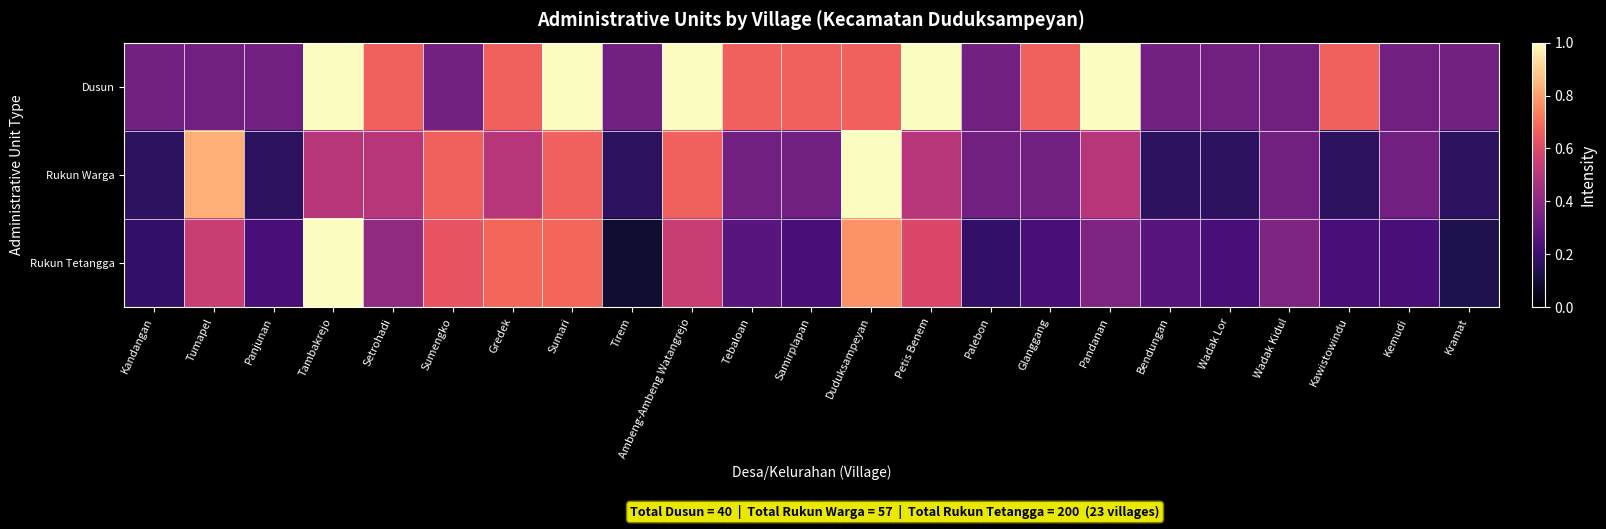

Reading left to right, transcribe all the data shown in this chart.

Dusun: Kandangan=0.3	Tumapel=0.3	Panjunan=0.3	Tambakrejo=1.0	Setrohadi=0.7	Sumengko=0.3	Gredek=0.7	Sumari=1.0	Tirem=0.3	Ambeng-Ambeng Watangrejo=1.0	Tebaloan=0.7	Samirplapan=0.7	Duduksampeyan=0.7	Petis Benem=1.0	Palebon=0.3	Glanggang=0.7	Pandanan=1.0	Bendungan=0.3	Wadak Lor=0.3	Wadak Kidul=0.3	Kawistowindu=0.7	Kemudi=0.3	Kramat=0.3
Rukun Warga: Kandangan=0.2	Tumapel=0.8	Panjunan=0.2	Tambakrejo=0.5	Setrohadi=0.5	Sumengko=0.7	Gredek=0.5	Sumari=0.7	Tirem=0.2	Ambeng-Ambeng Watangrejo=0.7	Tebaloan=0.3	Samirplapan=0.3	Duduksampeyan=1.0	Petis Benem=0.5	Palebon=0.3	Glanggang=0.3	Pandanan=0.5	Bendungan=0.2	Wadak Lor=0.2	Wadak Kidul=0.3	Kawistowindu=0.2	Kemudi=0.3	Kramat=0.2
Rukun Tetangga: Kandangan=0.2	Tumapel=0.5	Panjunan=0.2	Tambakrejo=1.0	Setrohadi=0.4	Sumengko=0.6	Gredek=0.7	Sumari=0.7	Tirem=0.1	Ambeng-Ambeng Watangrejo=0.5	Tebaloan=0.3	Samirplapan=0.2	Duduksampeyan=0.8	Petis Benem=0.6	Palebon=0.2	Glanggang=0.2	Pandanan=0.4	Bendungan=0.3	Wadak Lor=0.2	Wadak Kidul=0.4	Kawistowindu=0.2	Kemudi=0.2	Kramat=0.1